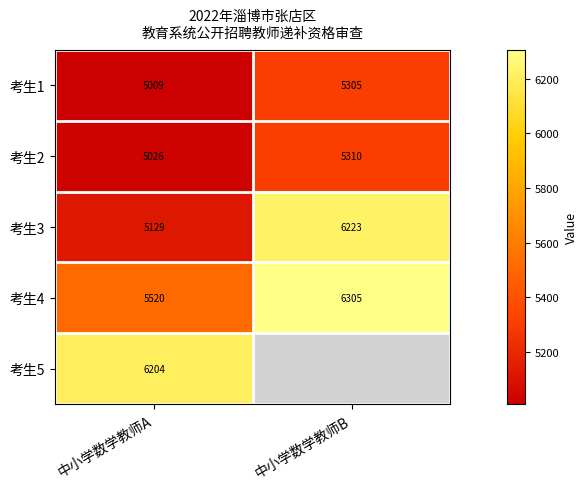

What value does the 考生4 series have at 中小学数学教师A, to the nearest 10?

5520